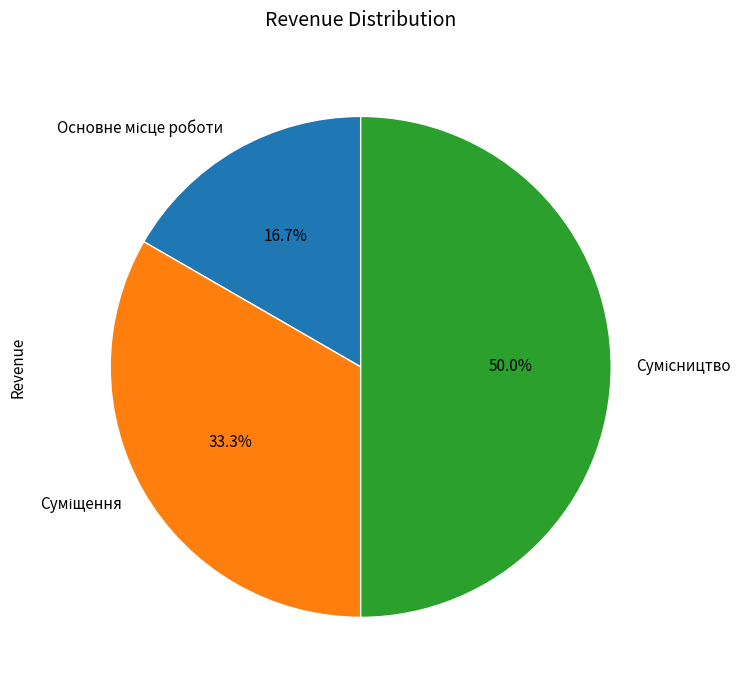

What is the ratio of the value at Сумісництво to the value at Основне місце роботи?

3.0